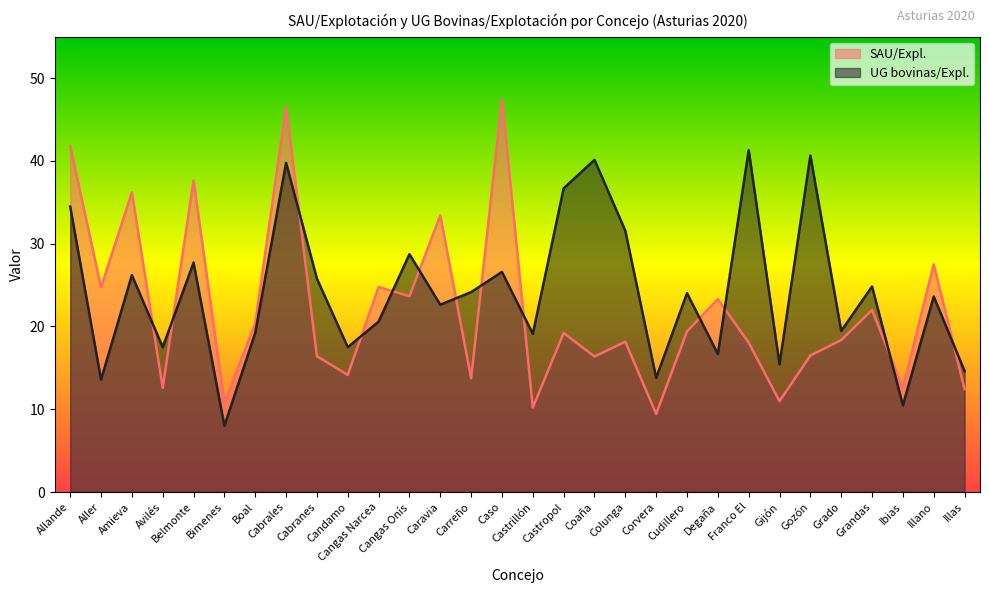

How many intersections are there between UG bovinas/Expl. and SAU/Expl.?

13